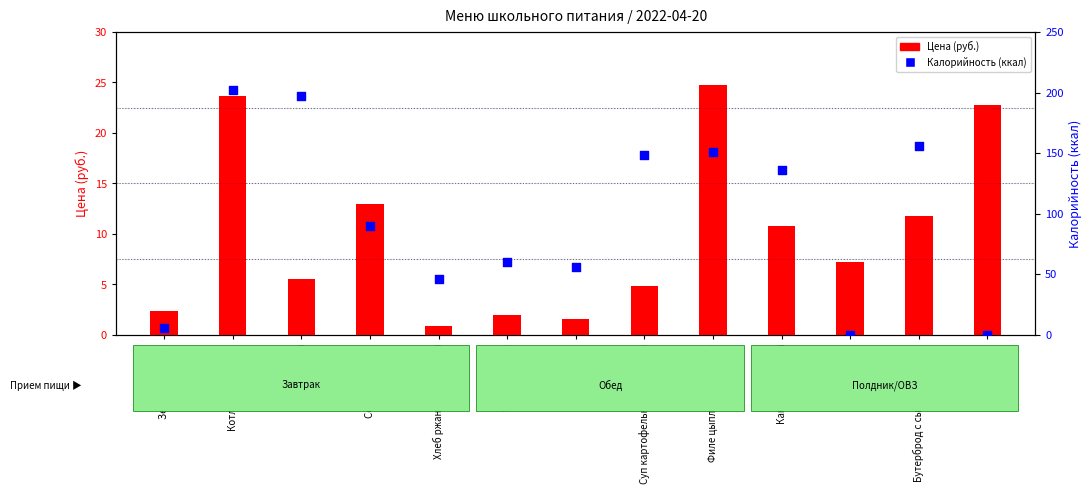

What is the total value across all series at Рис отварной?

202.7